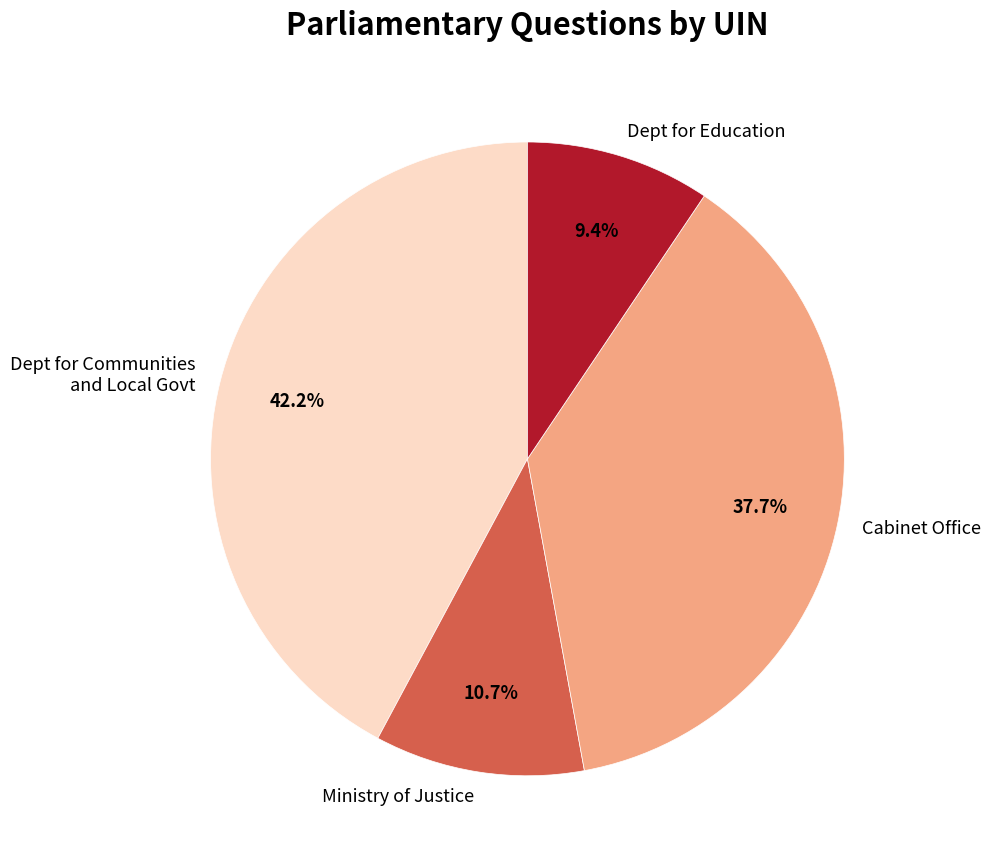

Which category has the biggest portion of the pie?

Dept for Communities and Local Govt